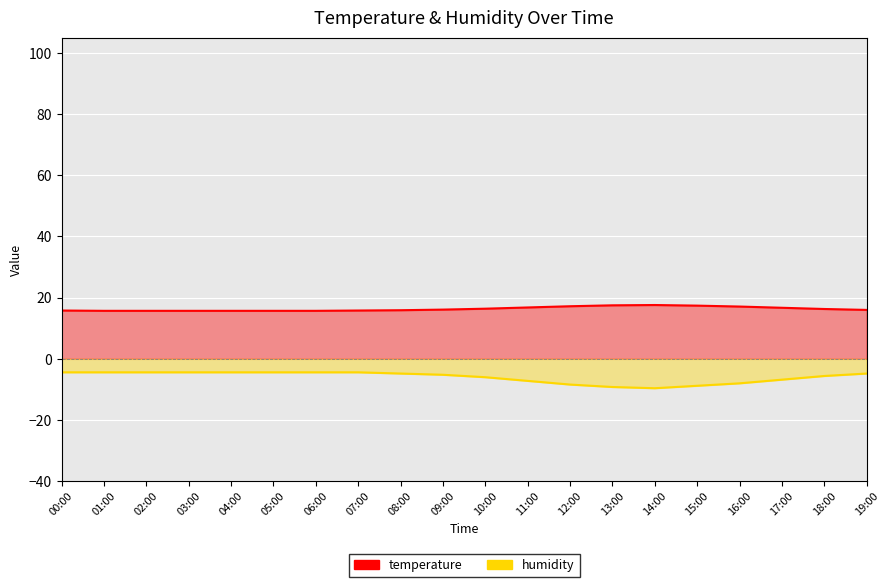

Count the number of categories in the chart.

20